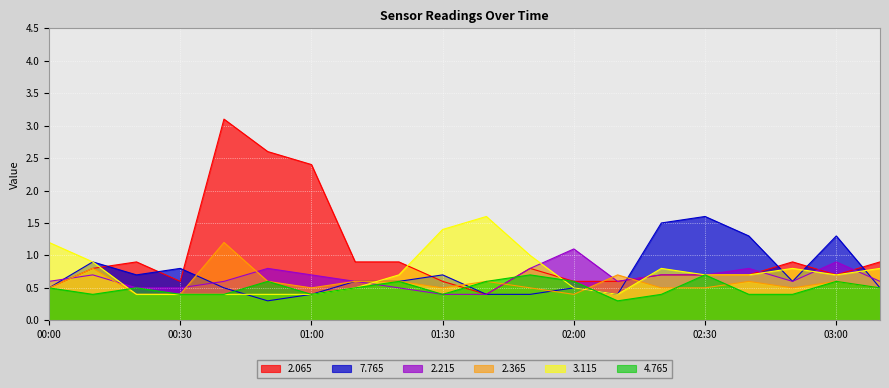

What is the sum of the 7.765 values at 00:30 and 02:40?

2.1